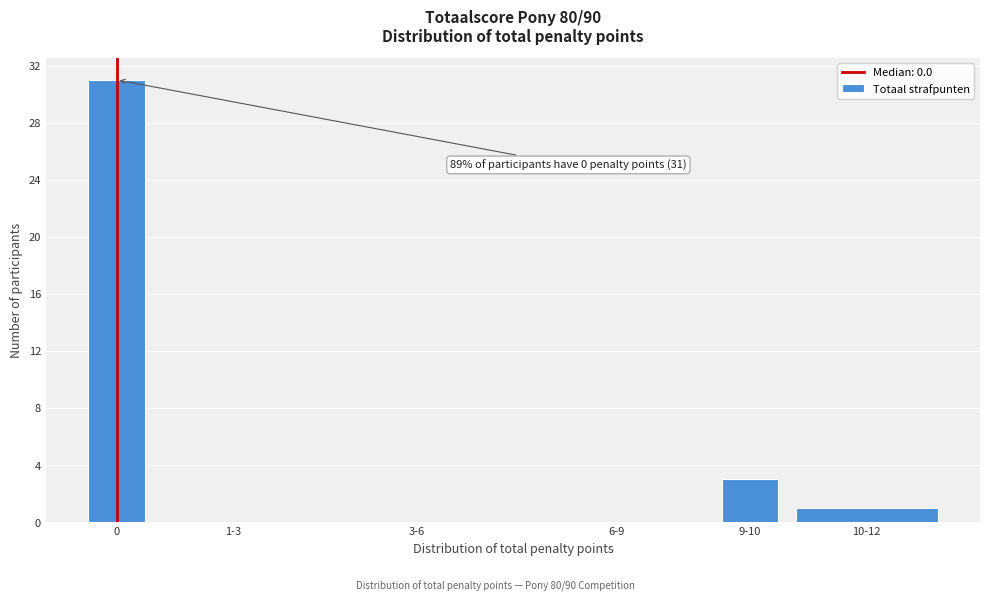

Reading left to right, extract all data points from this chart.

0=31	1-3=0	3-6=0	6-9=0	9-10=3	10-12=1